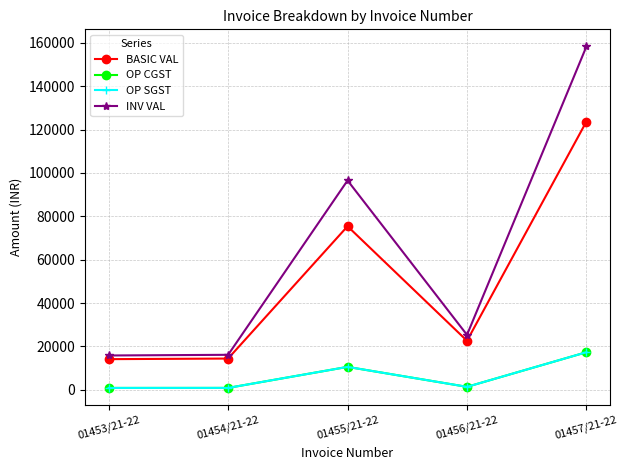

What is the difference between the highest and lowest values at 01454/21-22?

15264.0